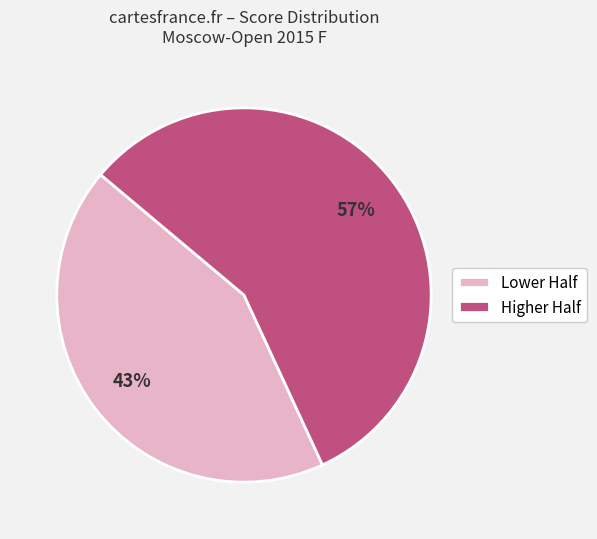

How many slices are in this pie chart?

2